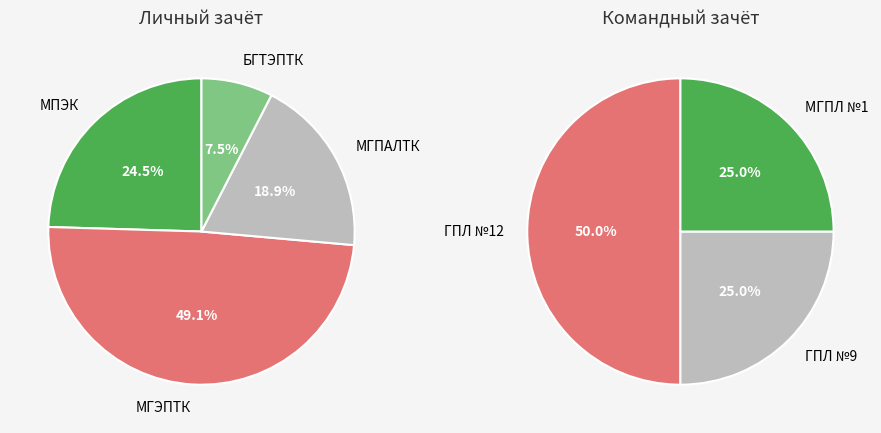

Does МГЭПТК account for over 50% of the chart?

No